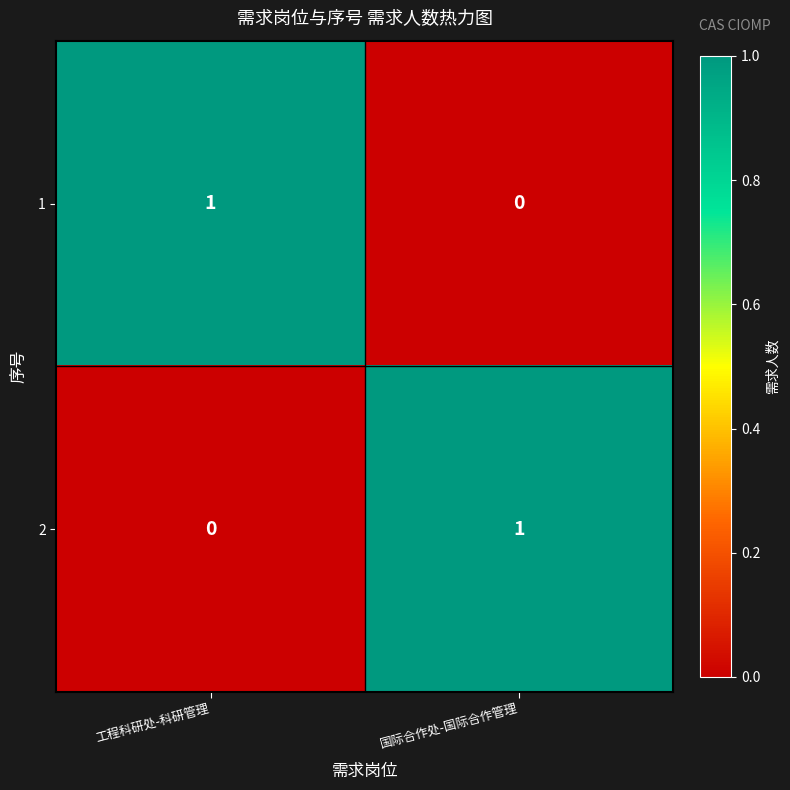

At which label is 1 closest to 0?

国际合作处-国际合作管理